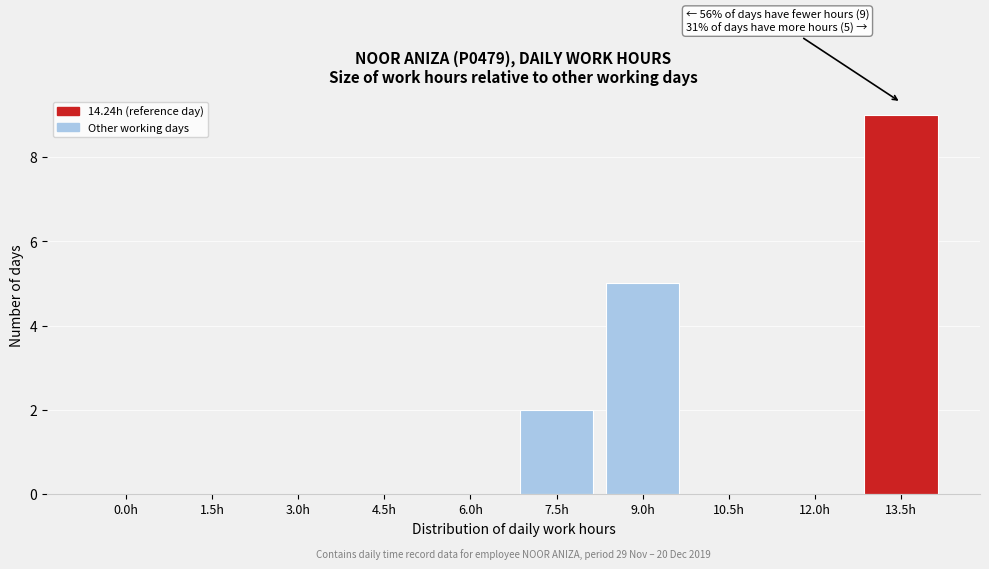

Reading right to left, what are all the values shown in this chart?

13.5h=9	12.0h=0	10.5h=0	9.0h=5	7.5h=2	6.0h=0	4.5h=0	3.0h=0	1.5h=0	0.0h=0